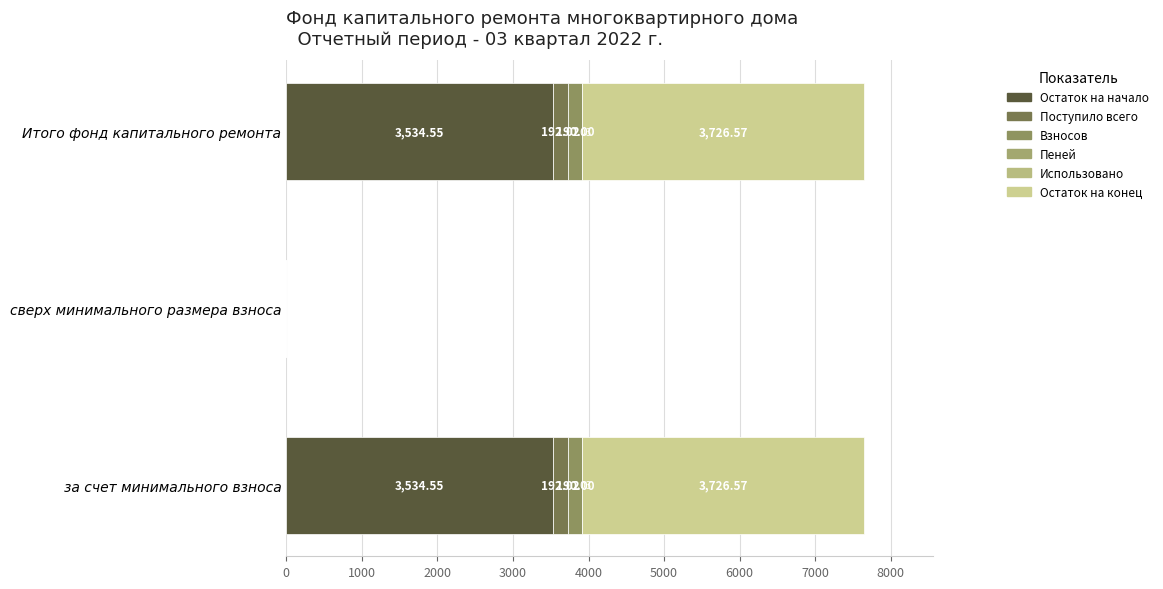

How many positive values does the Остаток на начало series have?

2